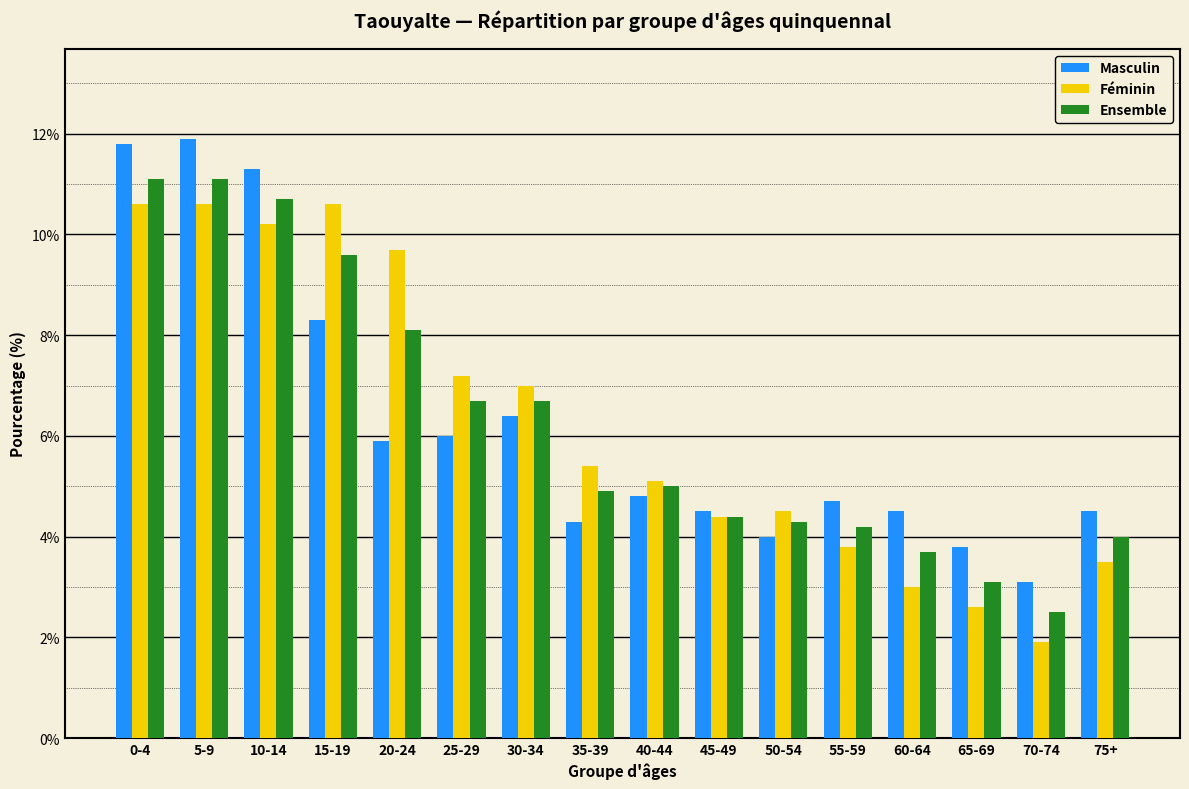

What is the highest value of the Féminin series?

10.6